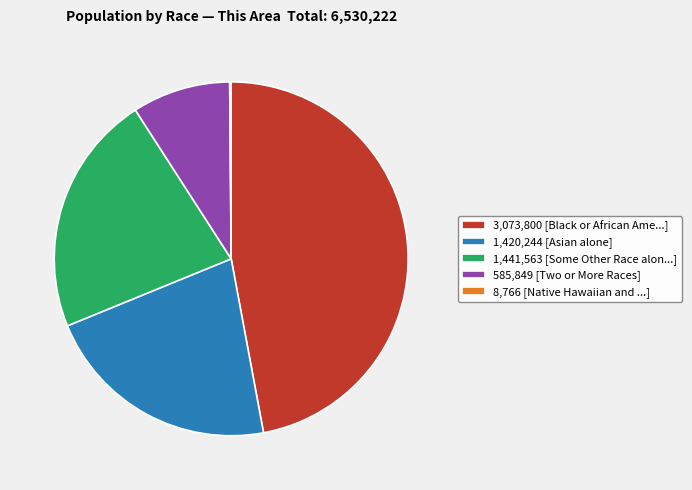

Approximately how many times larger is the value at 3,073,800 [Black or African Ame...] compared to 1,420,244 [Asian alone]?

2.2